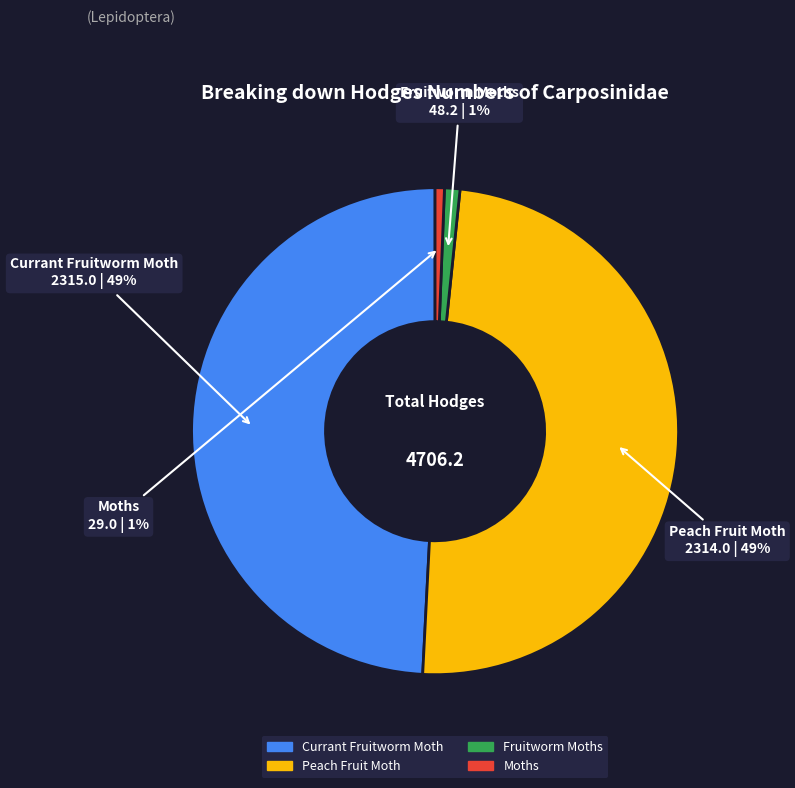

Combined, do Fruitworm Moths and Moths account for over 50%?

No